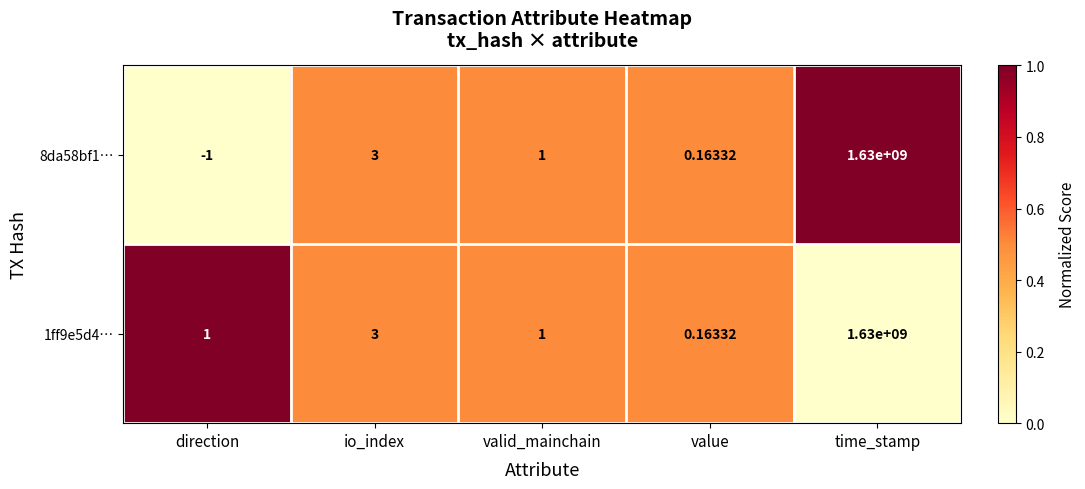

List the labels in order of 8da58bf1… value, largest first.

time_stamp, io_index, valid_mainchain, value, direction